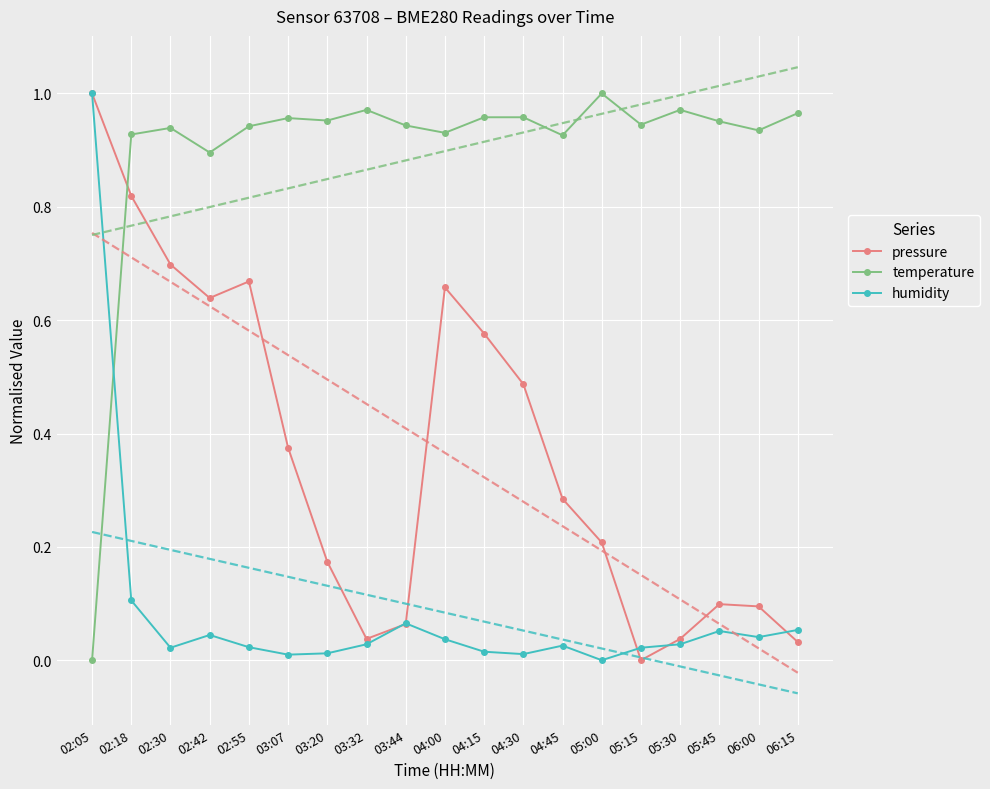

True or false: temperature and pressure cross at least once.

True